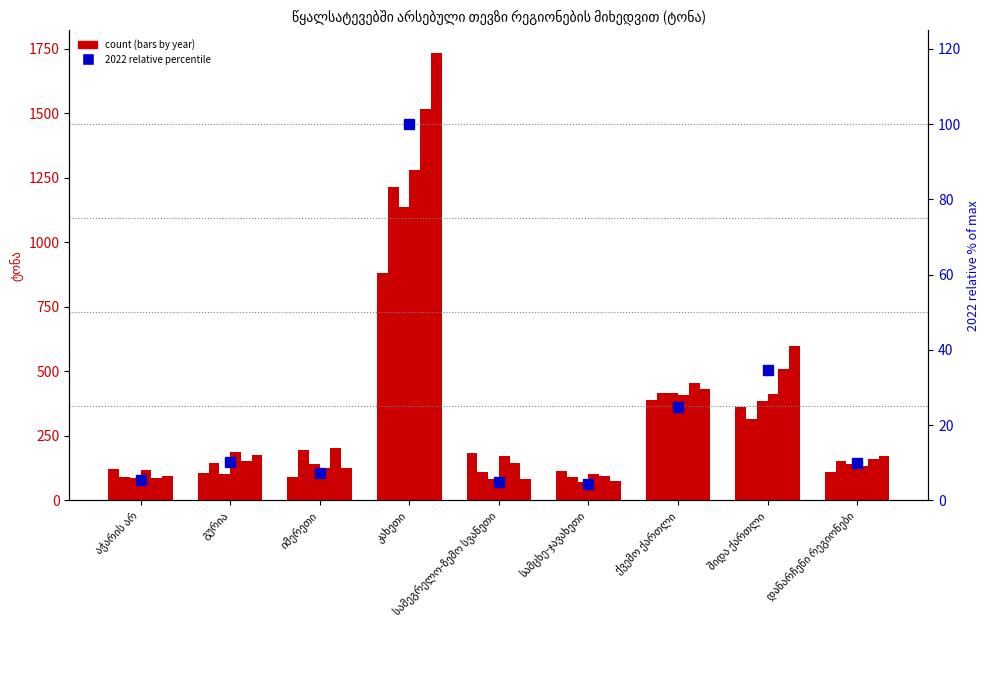

Reading left to right, what are all the values shown in this chart?

5.3	10.2	7.1	100.0	4.8	4.4	24.7	34.5	9.8